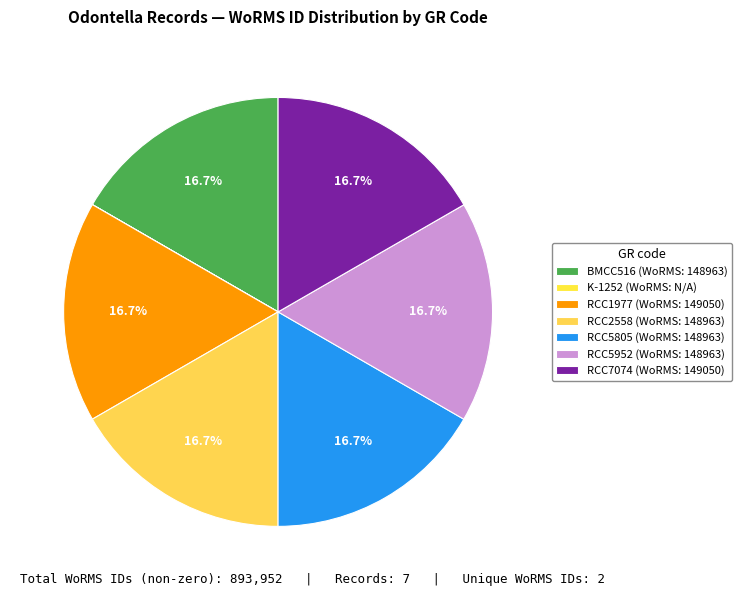

Does K-1252 account for over 50% of the chart?

No